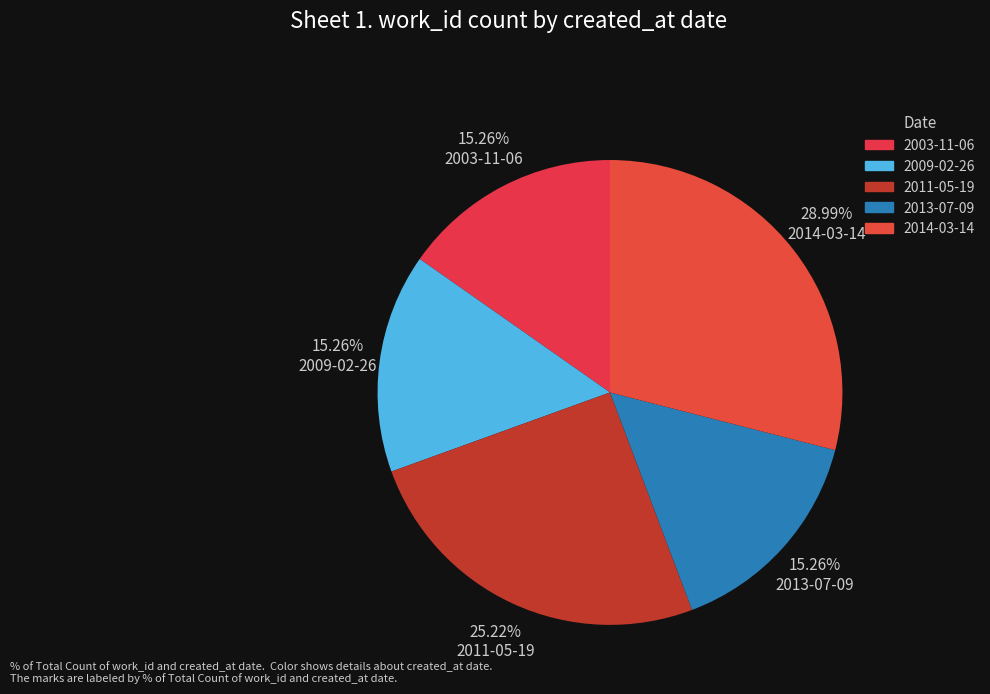

Is there a majority slice in this chart?

No